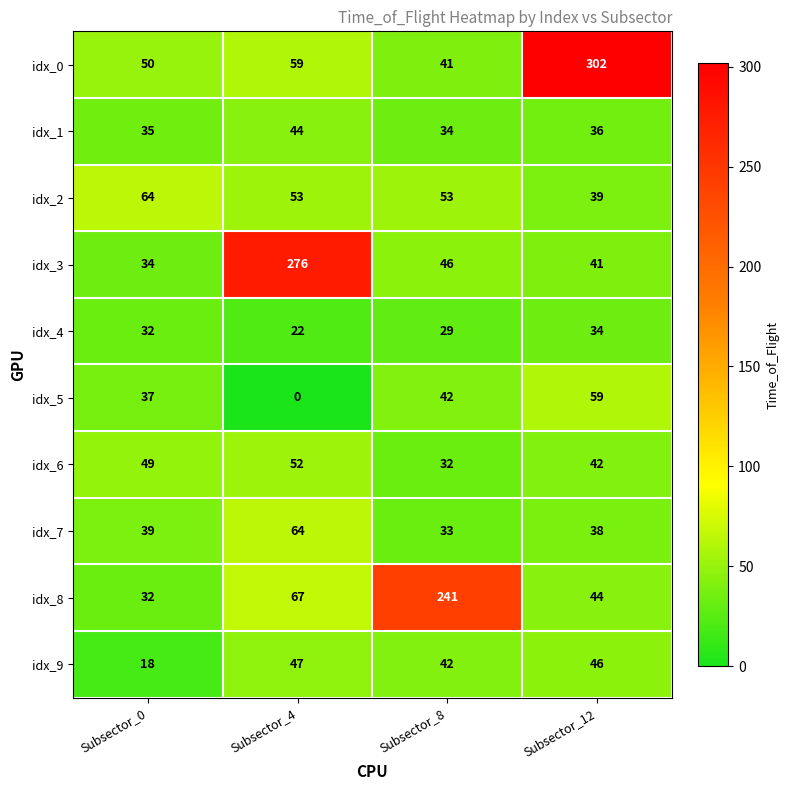

Which label corresponds to the largest value in the chart?

Subsector_12